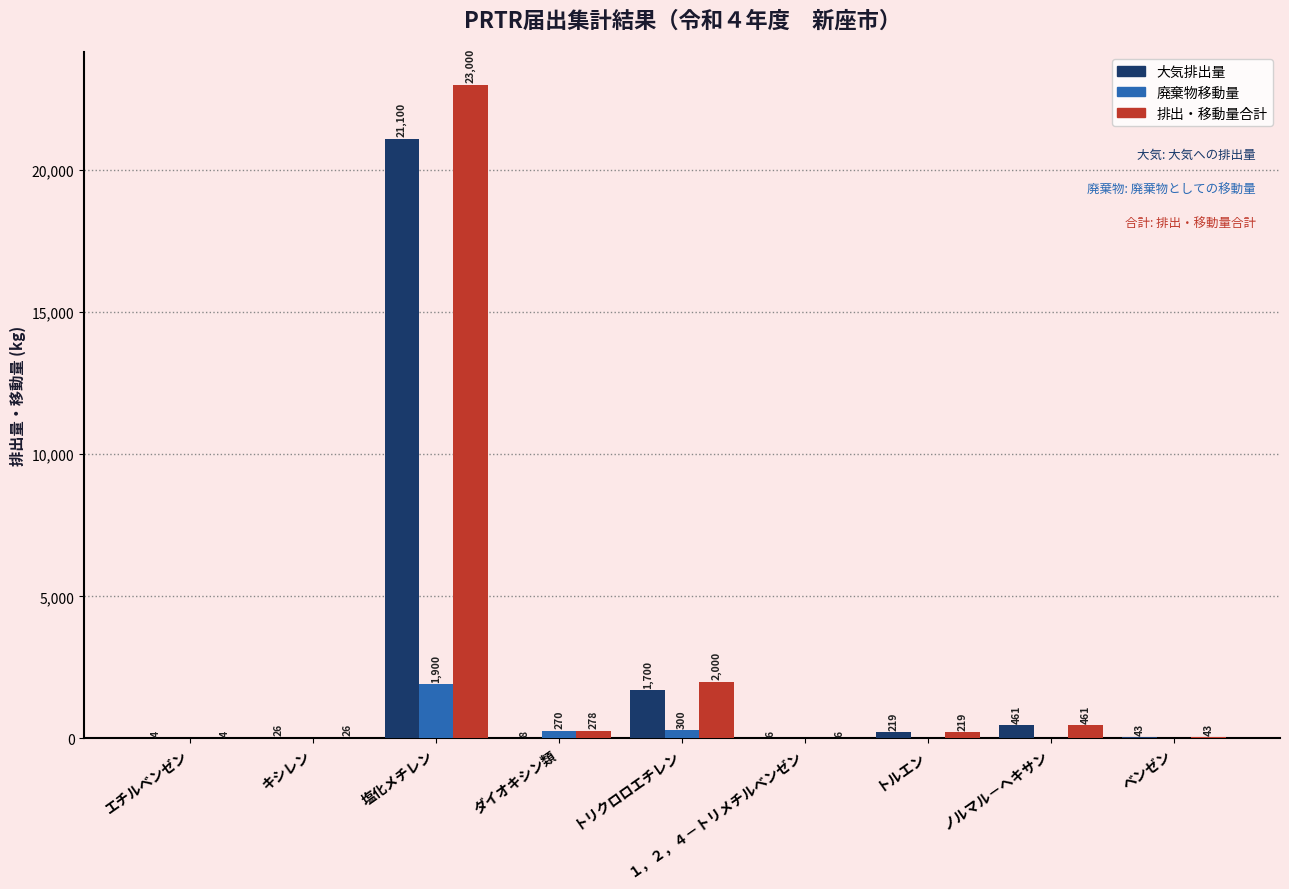

Are the bars horizontal?

No